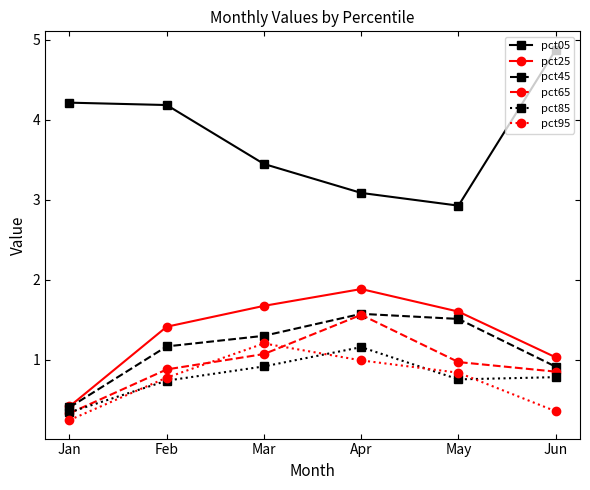

True or false: pct05 and pct95 cross at least once.

False